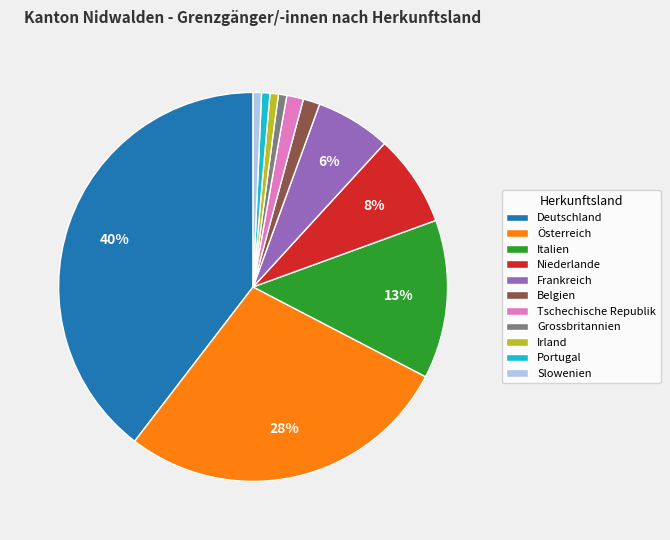

Is there any slice that represents more than half of the pie?

No